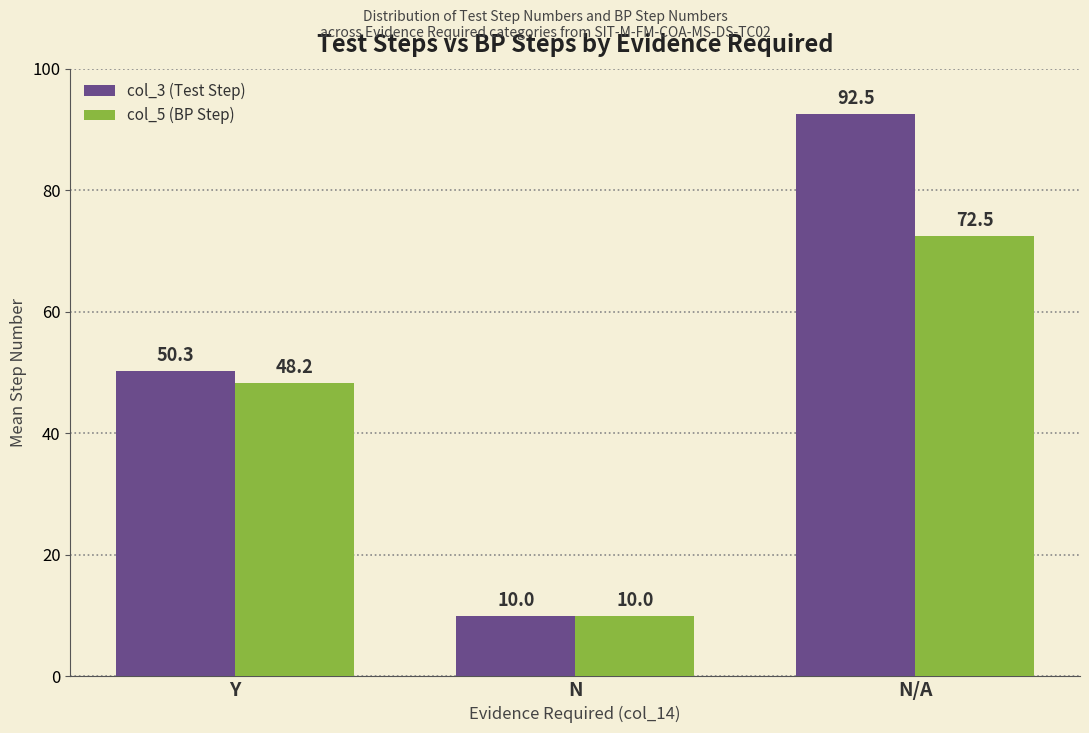

The col_5 (BP Step) series shows 15.2 at N. True or false?

False